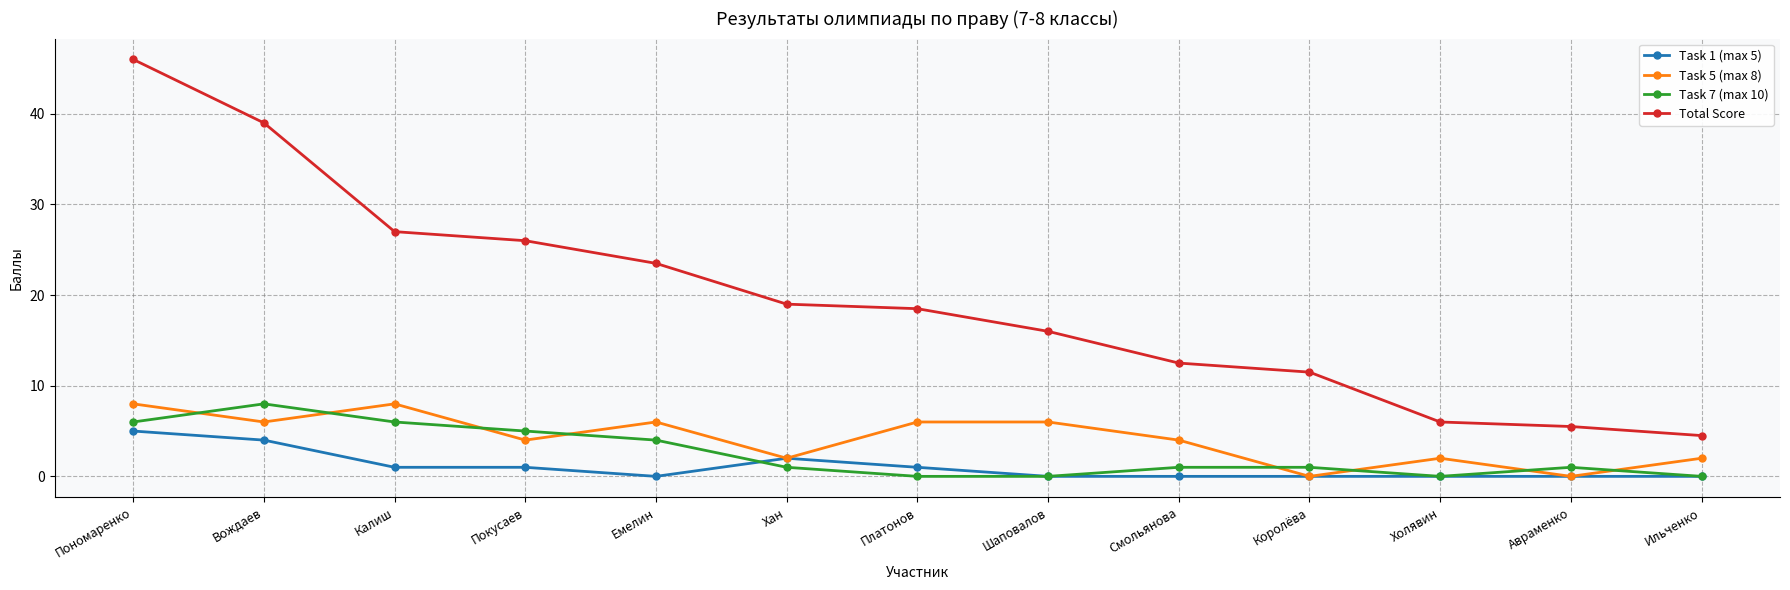

True or false: Task 5 (max 8) and Total Score cross at least once.

False